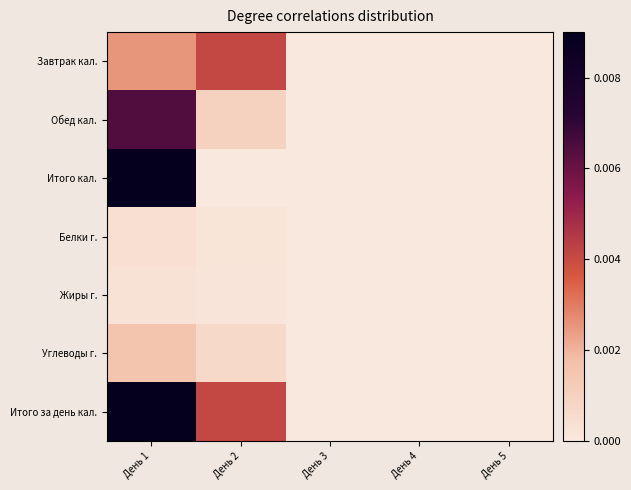

Which has a higher value, День 1 or День 3?

День 1